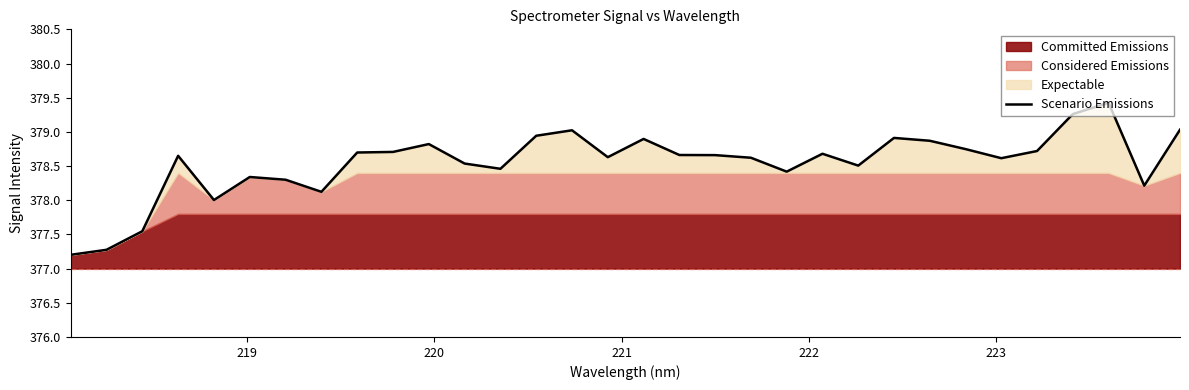

What is the minimum value for Scenario Emissions?

377.2